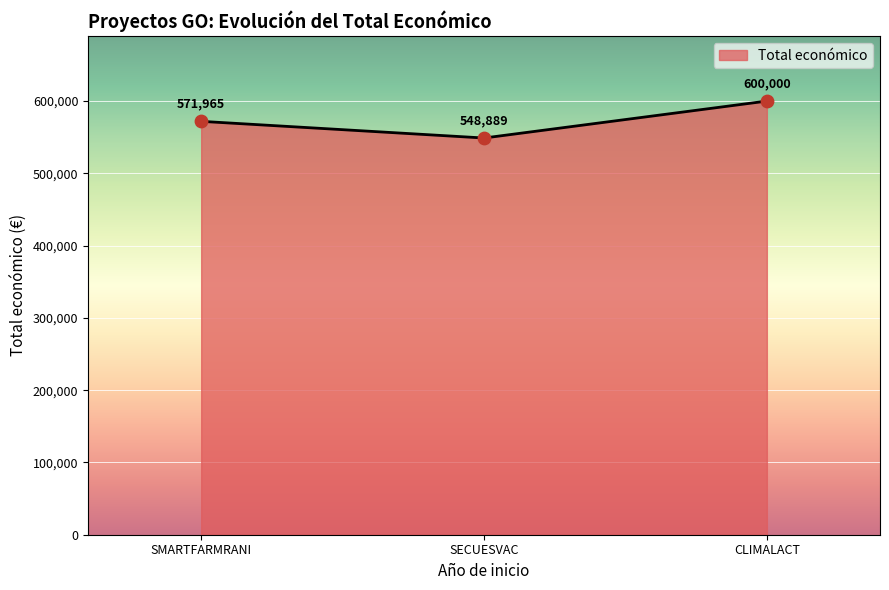

What is the change in value from SMARTFARMRANI to SECUESVAC?

-23076